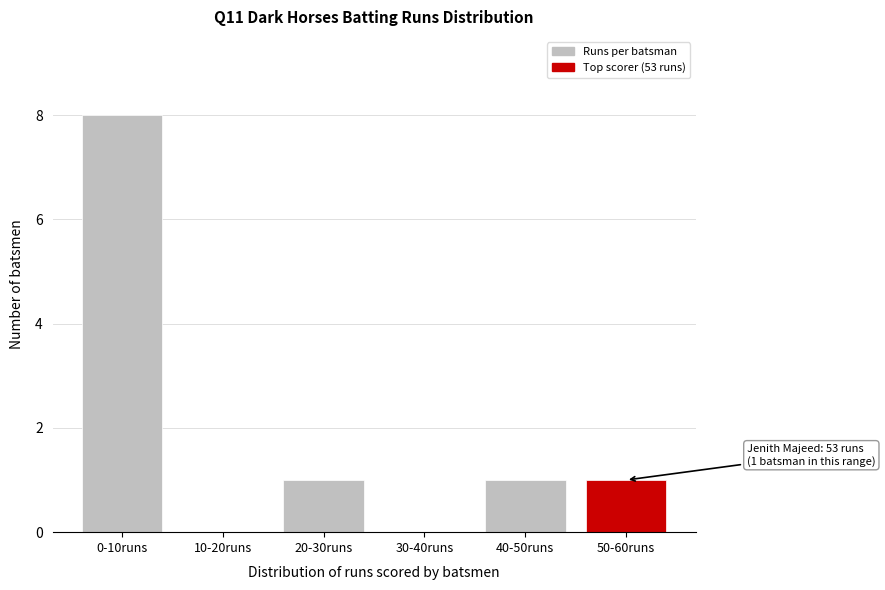

Reading right to left, what are all the values shown in this chart?

50-60runs=1	40-50runs=1	30-40runs=0	20-30runs=1	10-20runs=0	0-10runs=8